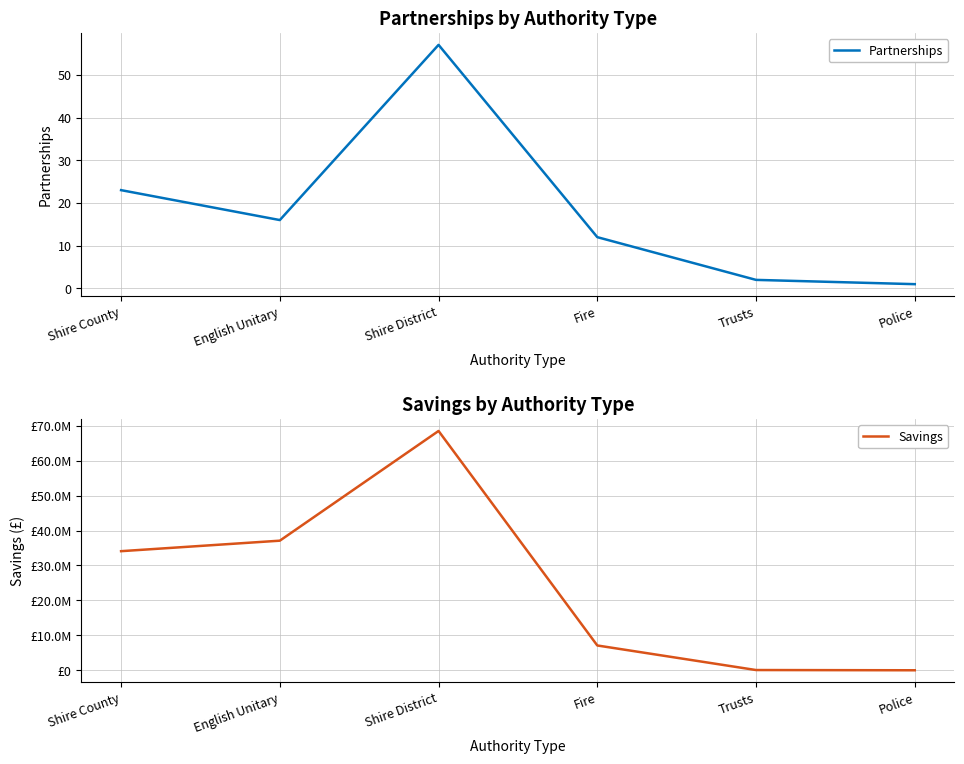

What is the difference between the second highest and second lowest values in the Partnerships series?

21